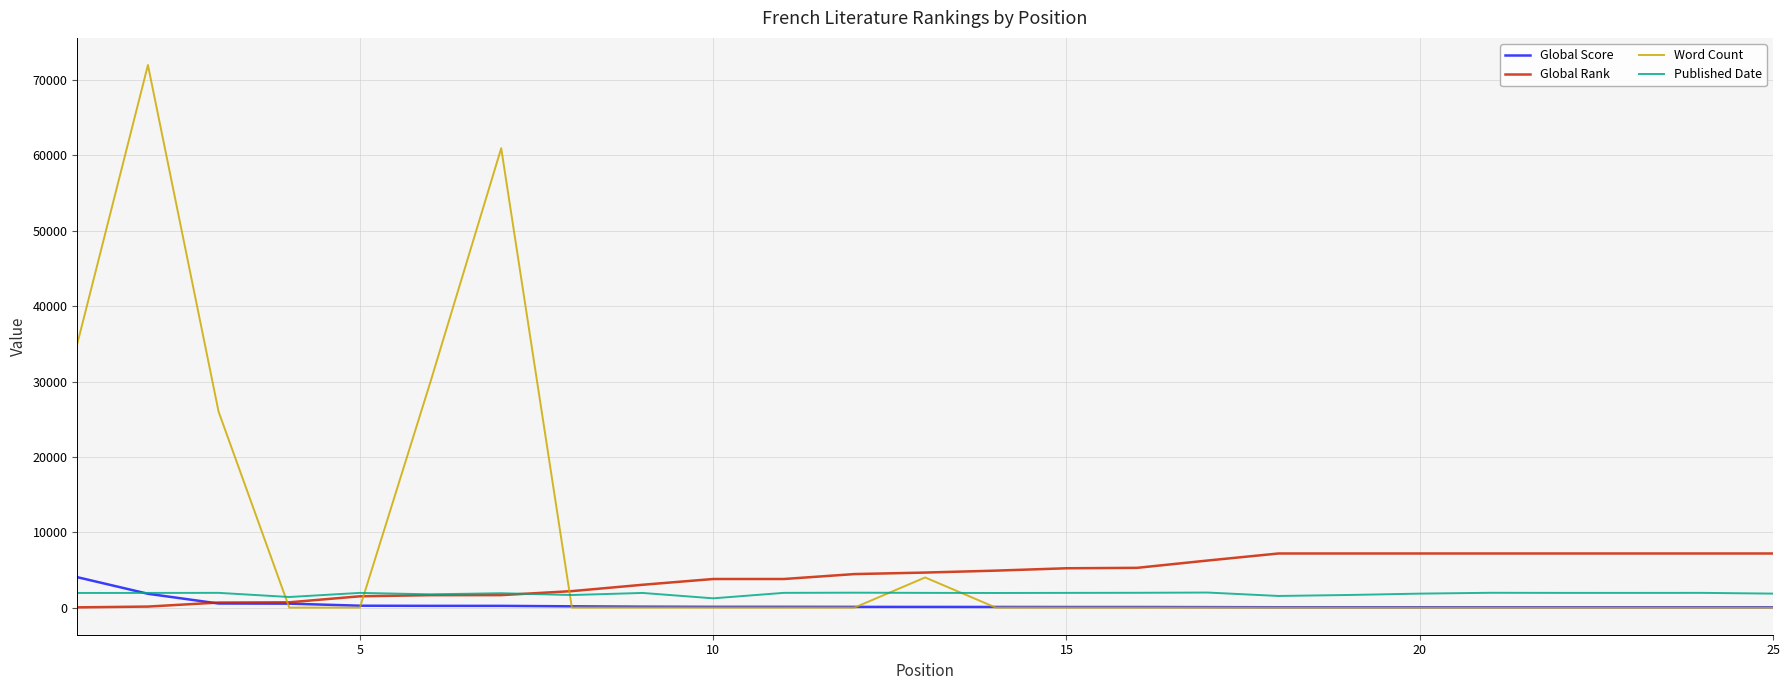

Which series has the largest total across all categories?

Word Count